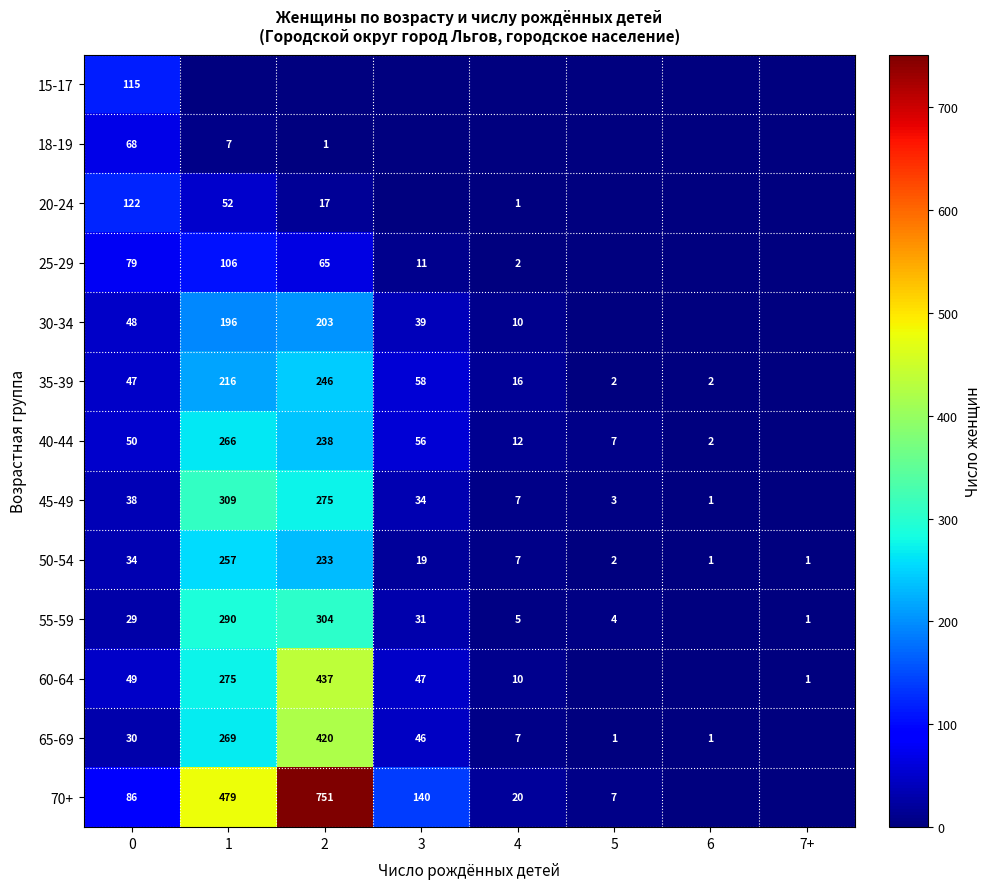

The 25-29 series shows 11 at 3. True or false?

True